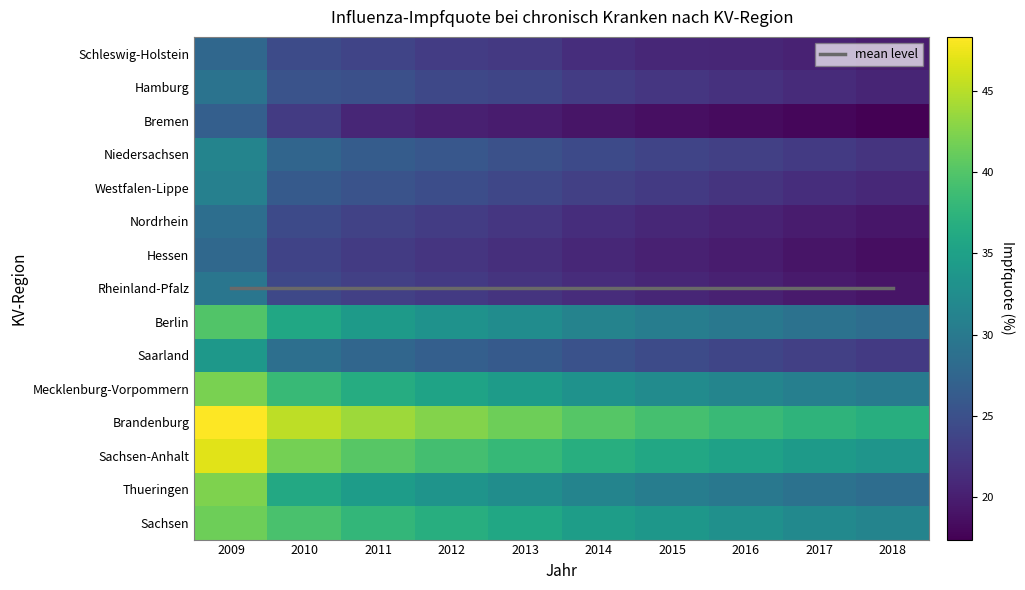

At which label does Berlin reach its minimum?

2018